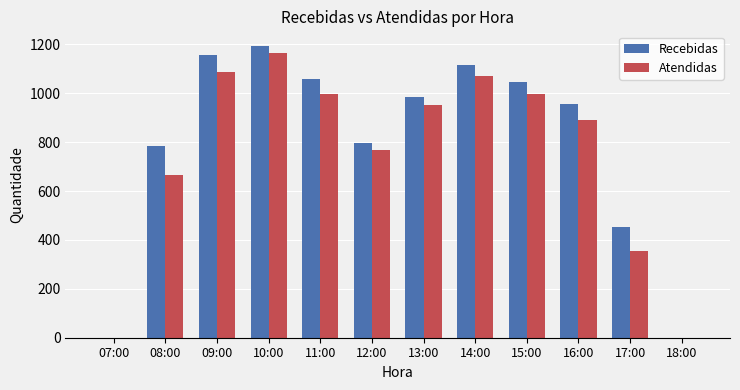

At which label is Atendidas closest to 581?

08:00